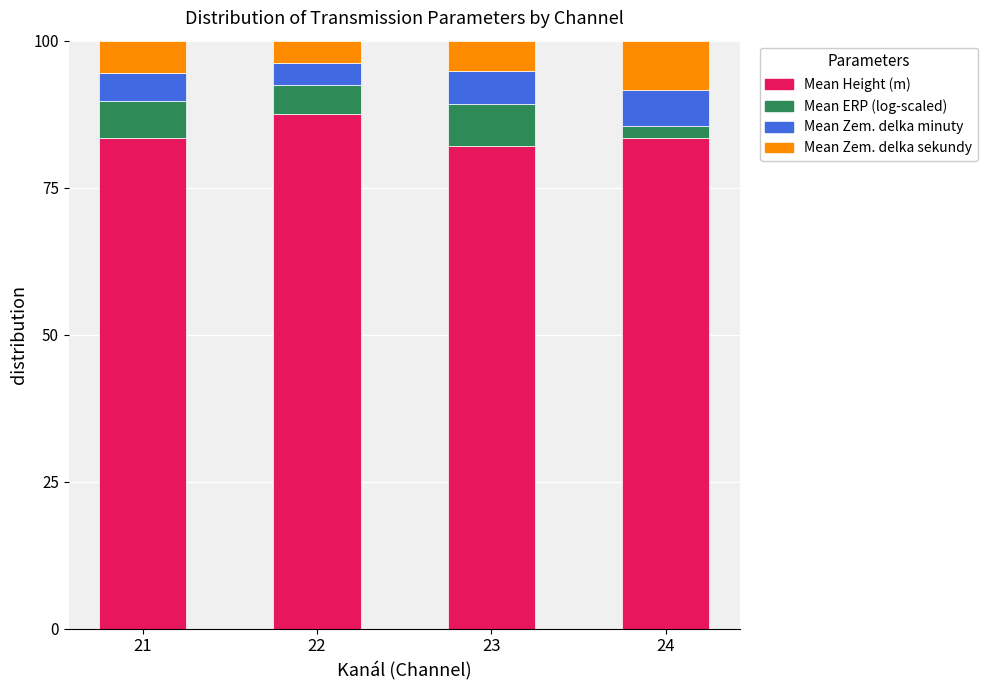

Are the bars grouped side by side (vs. stacked)?

No